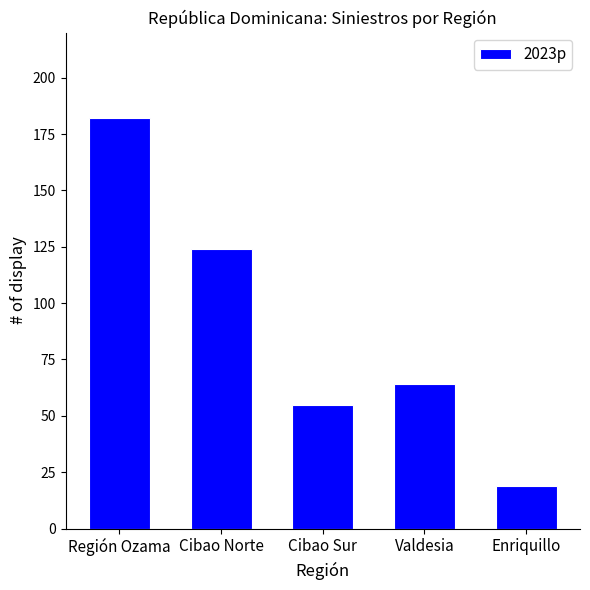

What is the change in value from Cibao Sur to Valdesia?

+9